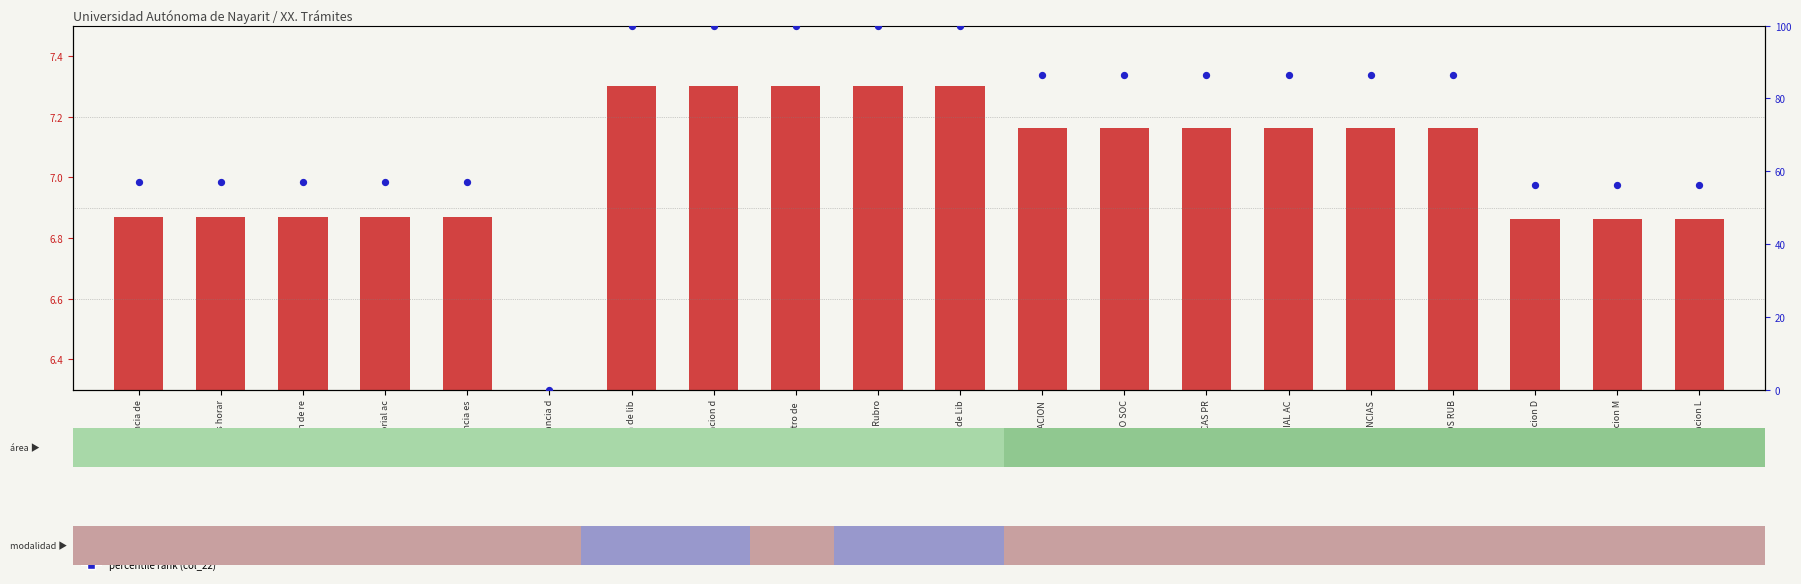

Which series has the widest spread of Y values?

percentile rank within the sample (col_22)